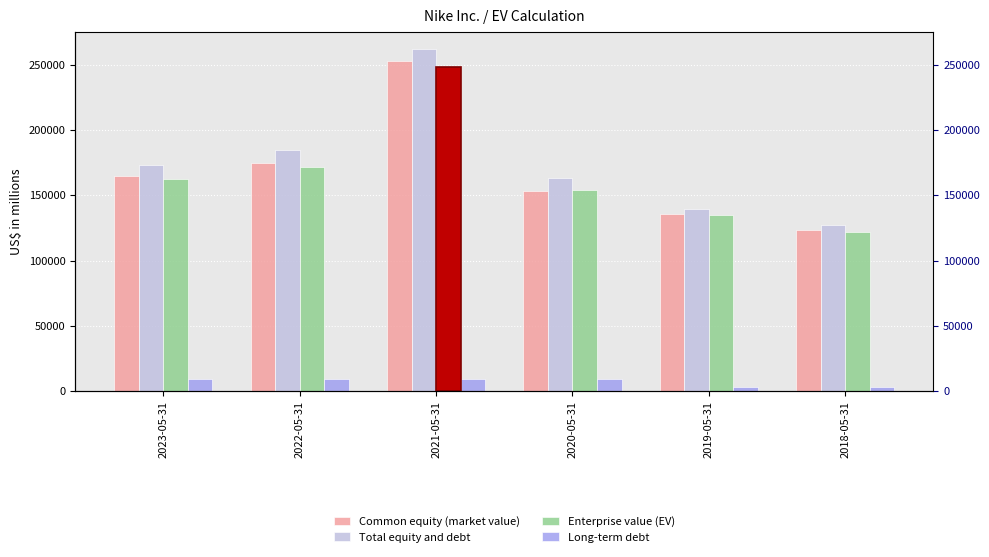

What value does the Common equity (market value) series have at 2018-05-31?

123499